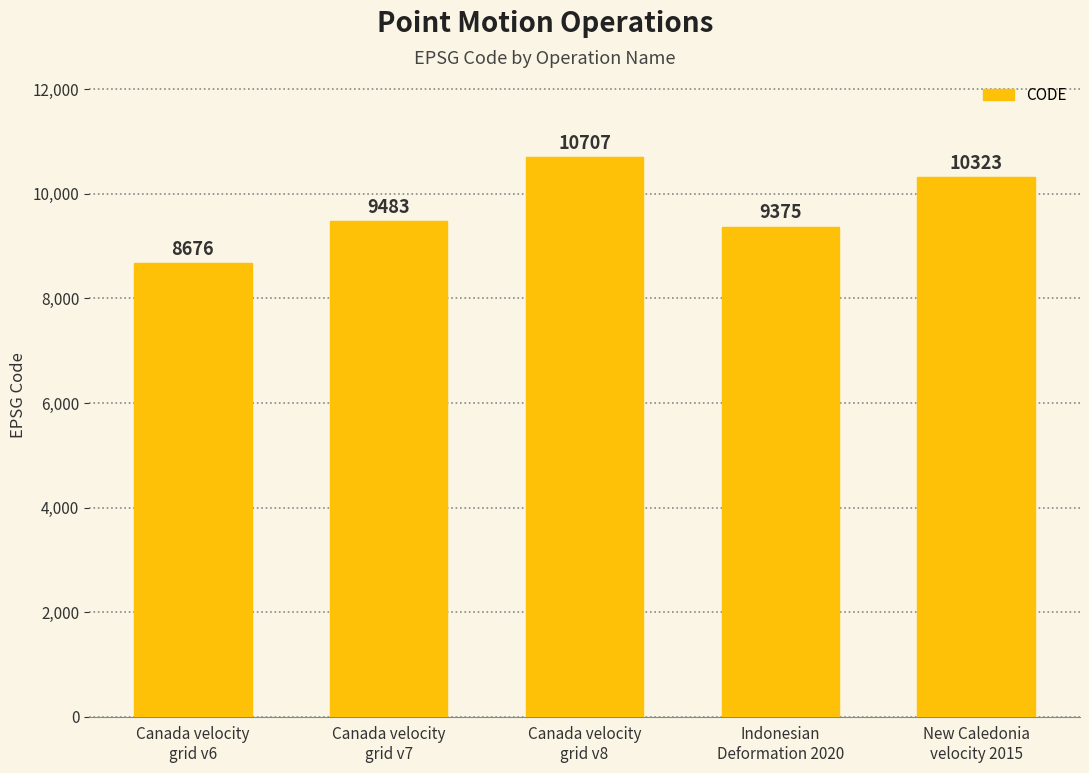

What is the sum of all values?

48564